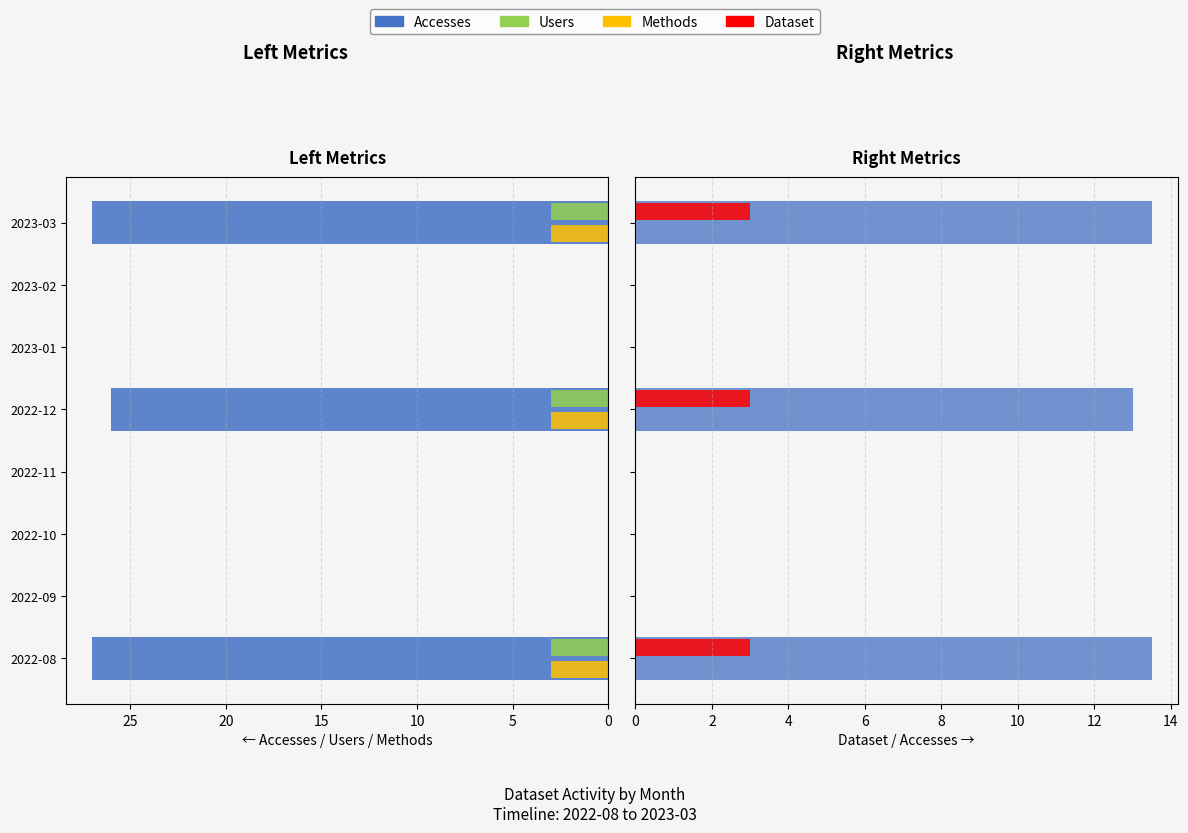

How many data points in Dataset are above 0?

3